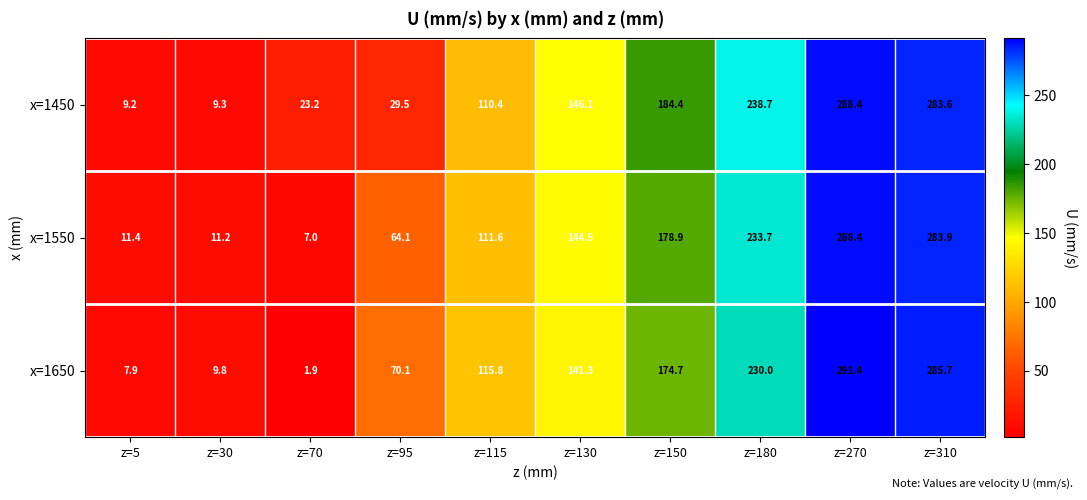

At z=180, list the series in order from smallest to largest.

x=1650, x=1550, x=1450